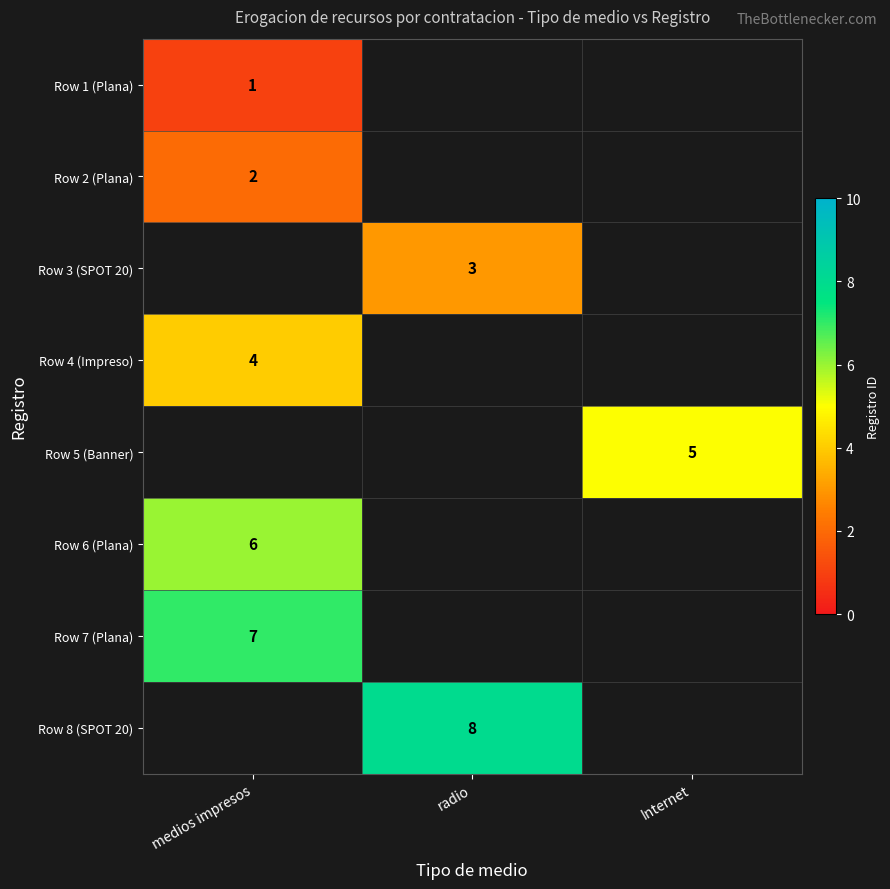

What is the smallest value displayed?

1.0